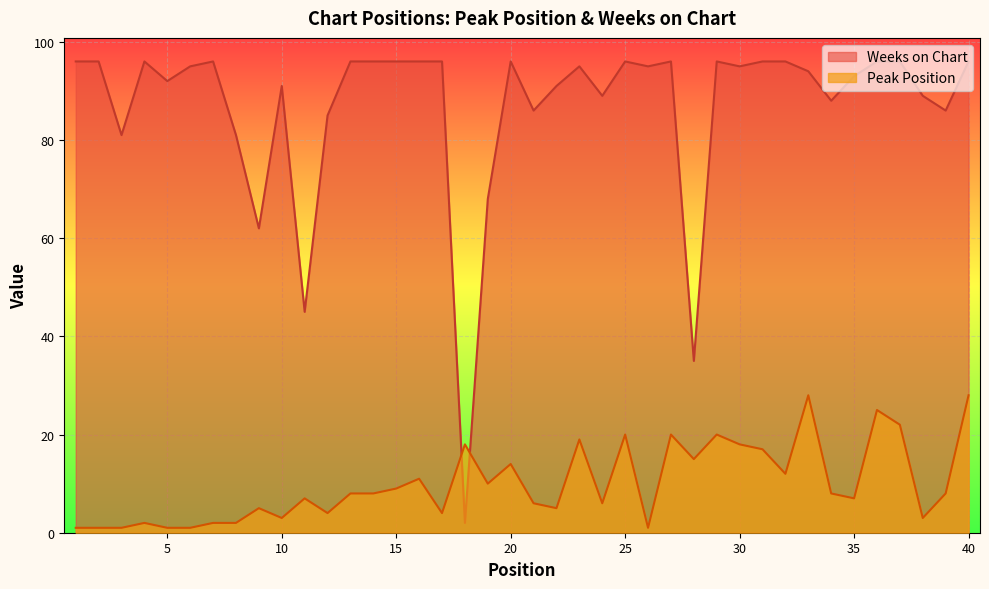

List the series in order of their overall mean, lowest first.

Peak Position, Weeks on Chart